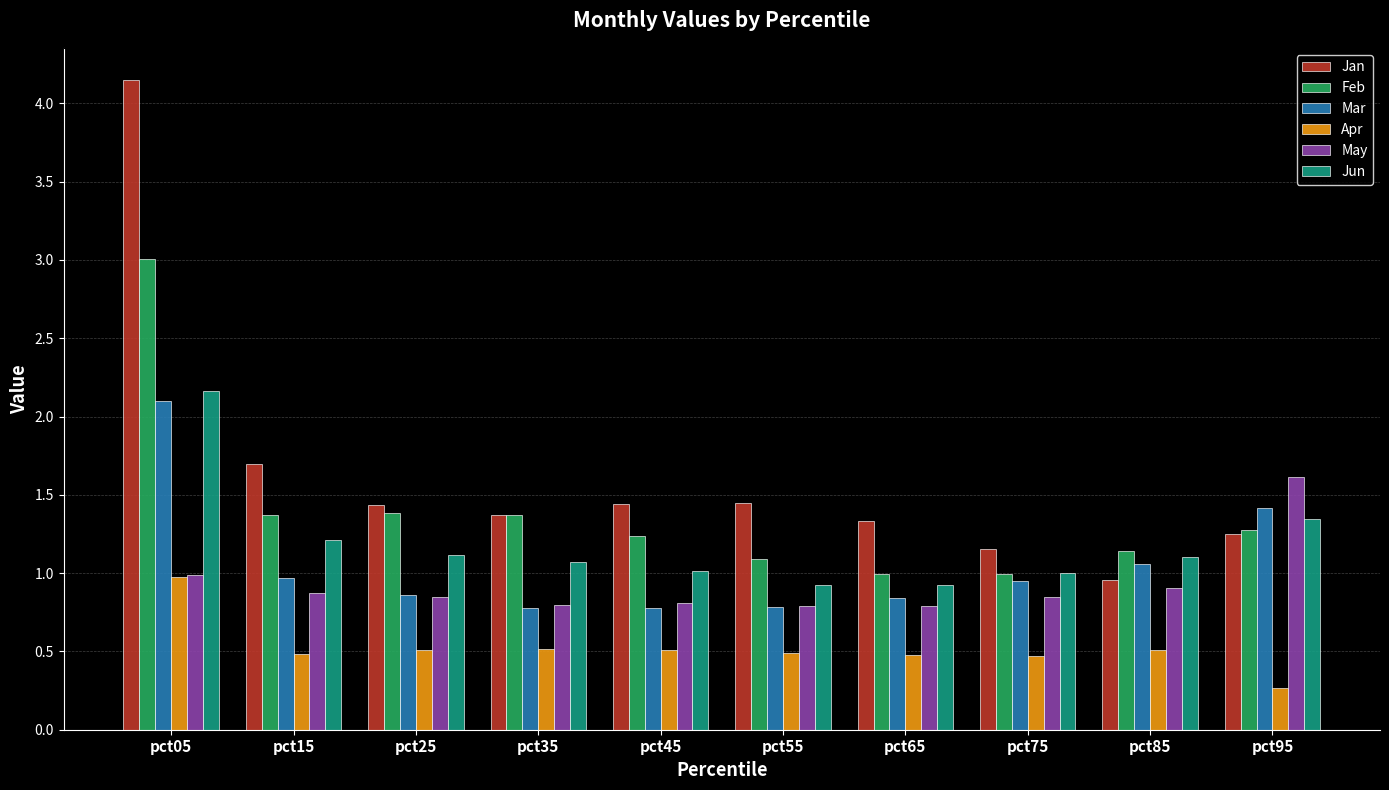

How many categories are shown in the chart?

10